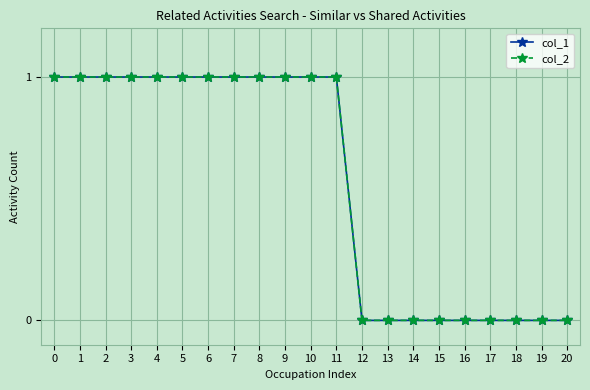

What is the value of the col_1 point at the 12th from the left?

1